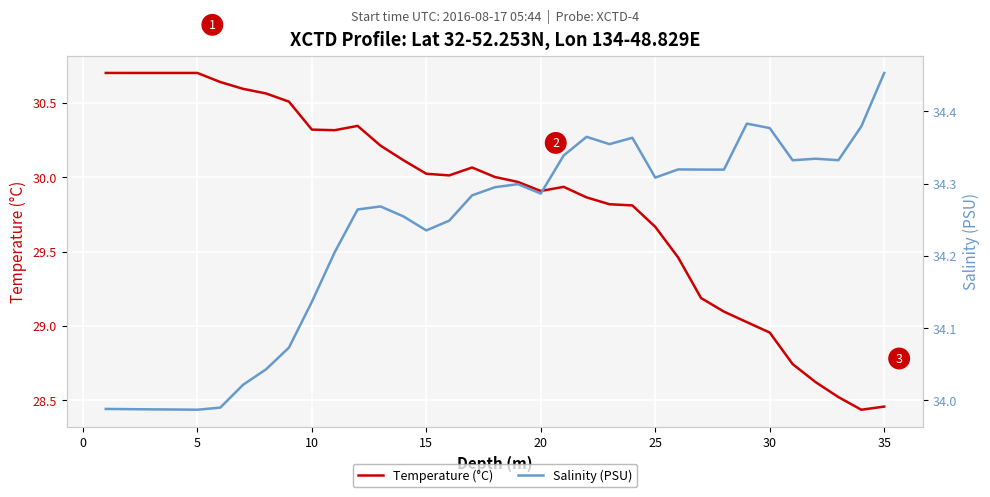

How many lines are shown in the chart?

2